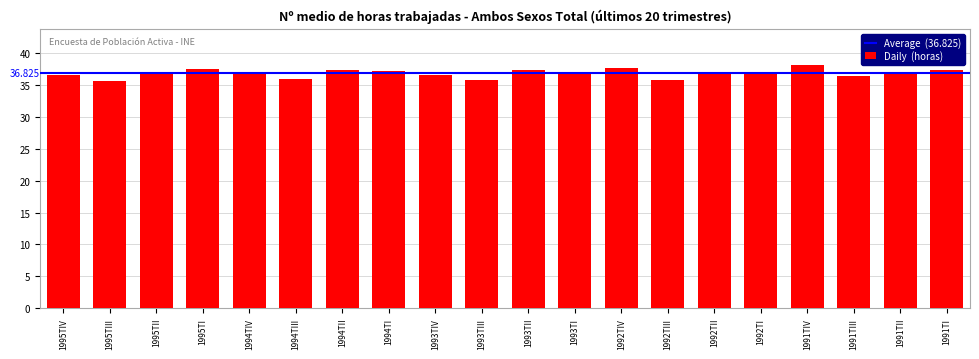

Reading left to right, list all the values displayed in this chart.

36.6	35.7	36.9	37.5	36.9	36.0	37.3	37.2	36.5	35.8	37.4	36.9	37.7	35.8	36.9	36.7	38.1	36.4	36.9	37.3